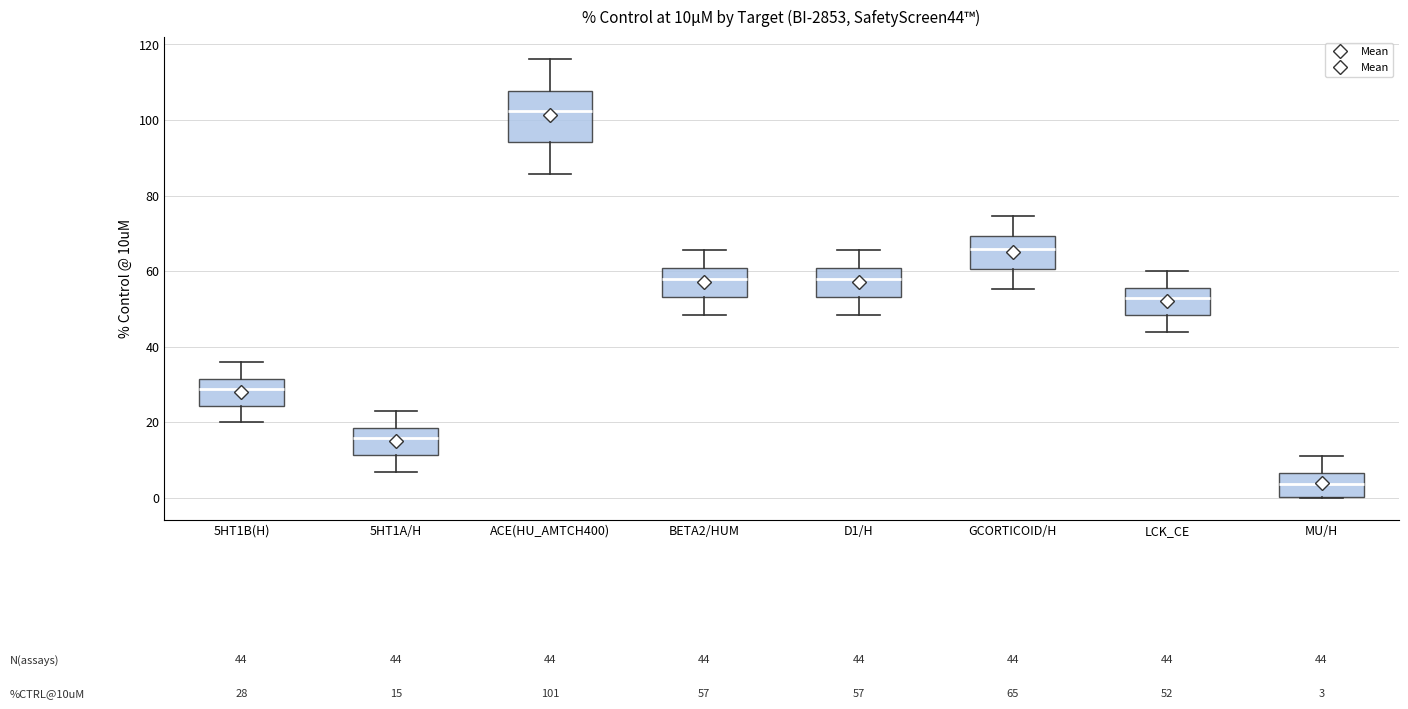

Comparing the boxes themselves (not the whiskers), which one is the tallest?

ACE(HU_AMTCH400)